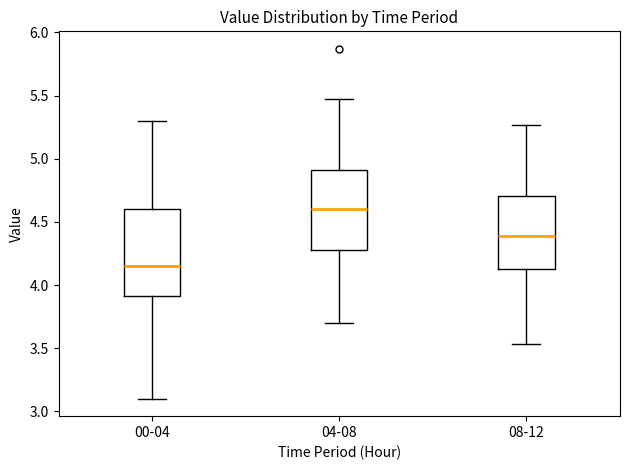

Which box has the highest median line?

04-08